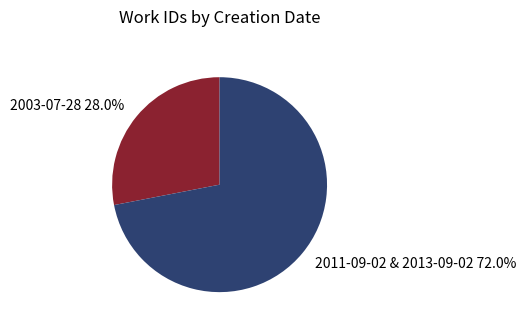

Which slice is the smallest?

2003-07-28